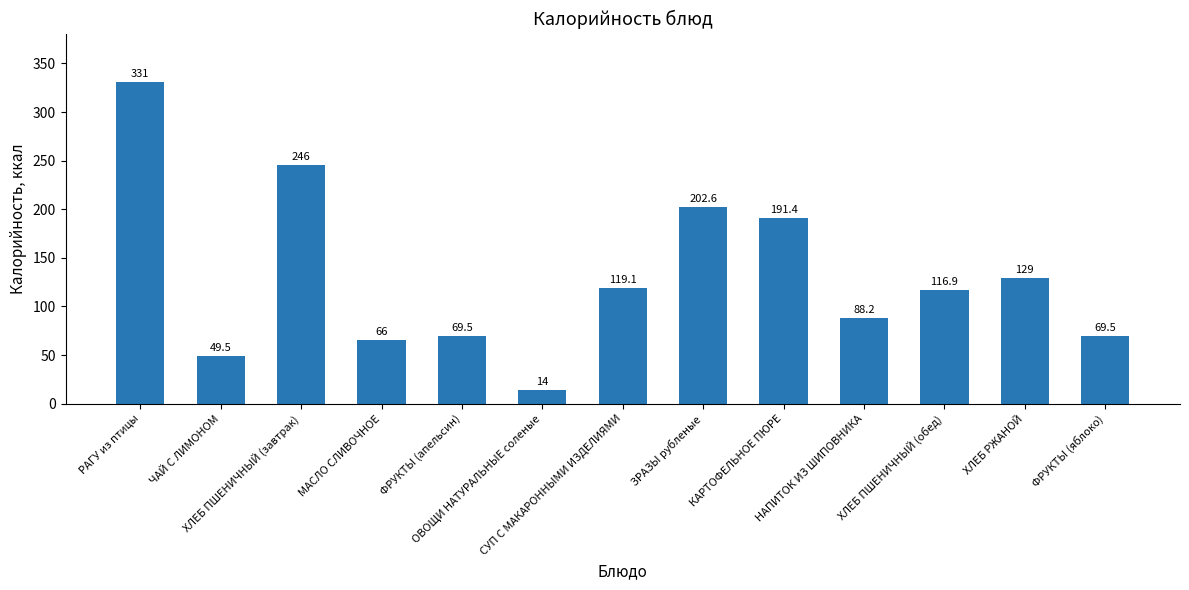

What is the maximum value shown in the chart?

331.0